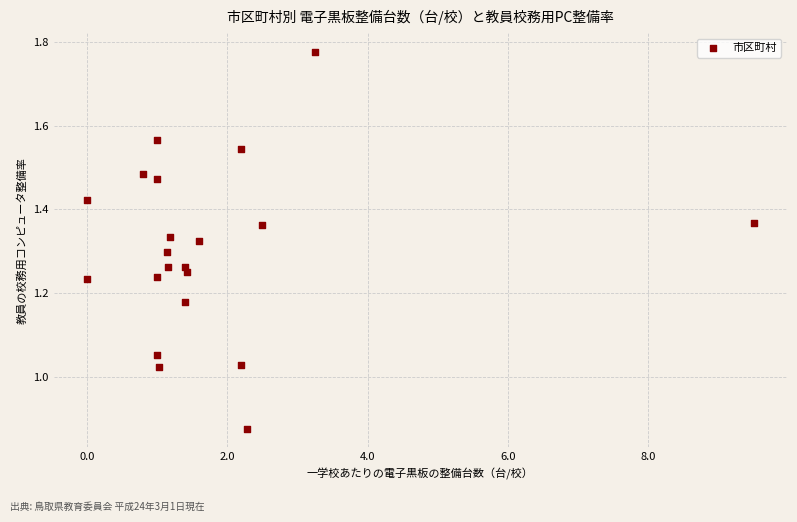

What is the range of X values (max minus min)?

9.5